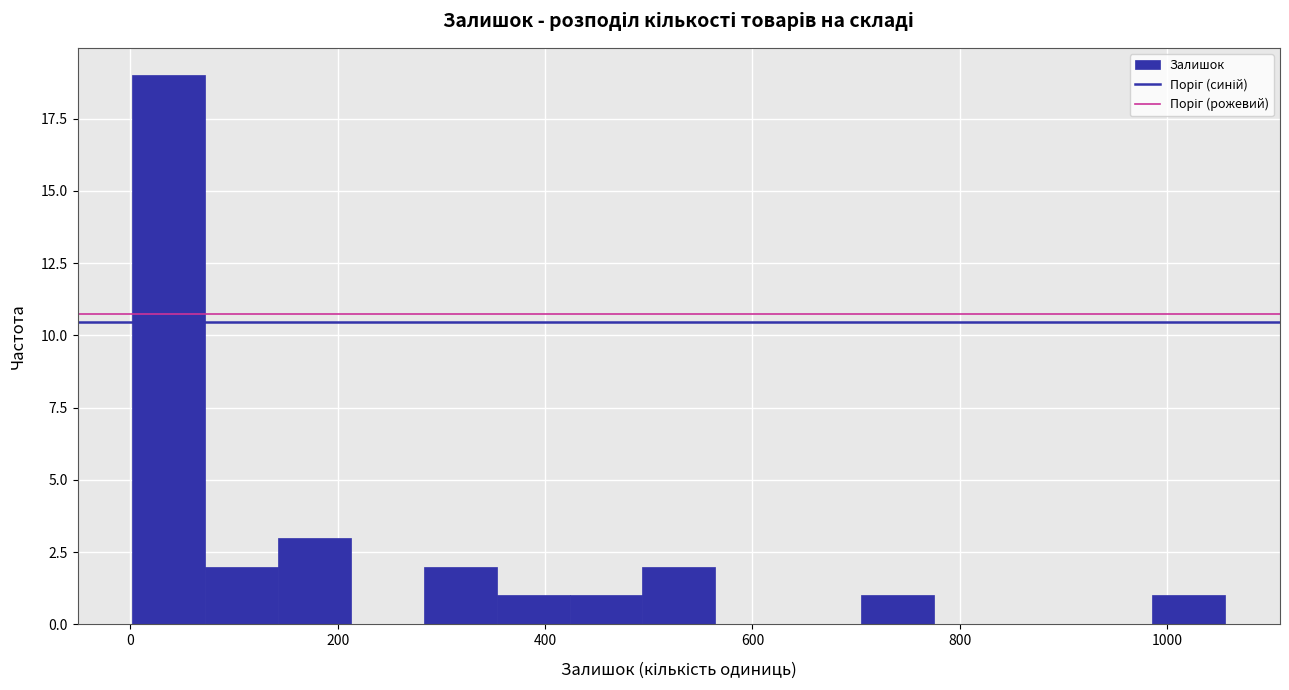

Around what value on the x-axis is the tallest bar? Give the approximate position of its centre, as read against the axis.

40